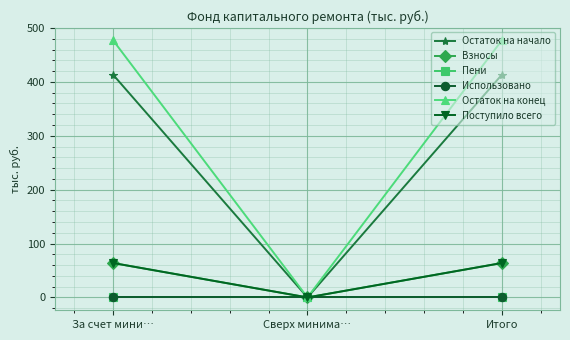

Reading left to right, list all the values displayed in this chart.

Остаток на начало: 413.1	0.0	413.1
Взносы: 63.8	0.0	63.8
Пени: 0.0	0.0	0.0
Использовано: 0.0	0.0	0.0
Остаток на конец: 476.9	0.0	476.9
Поступило всего: 63.8	0.0	63.8